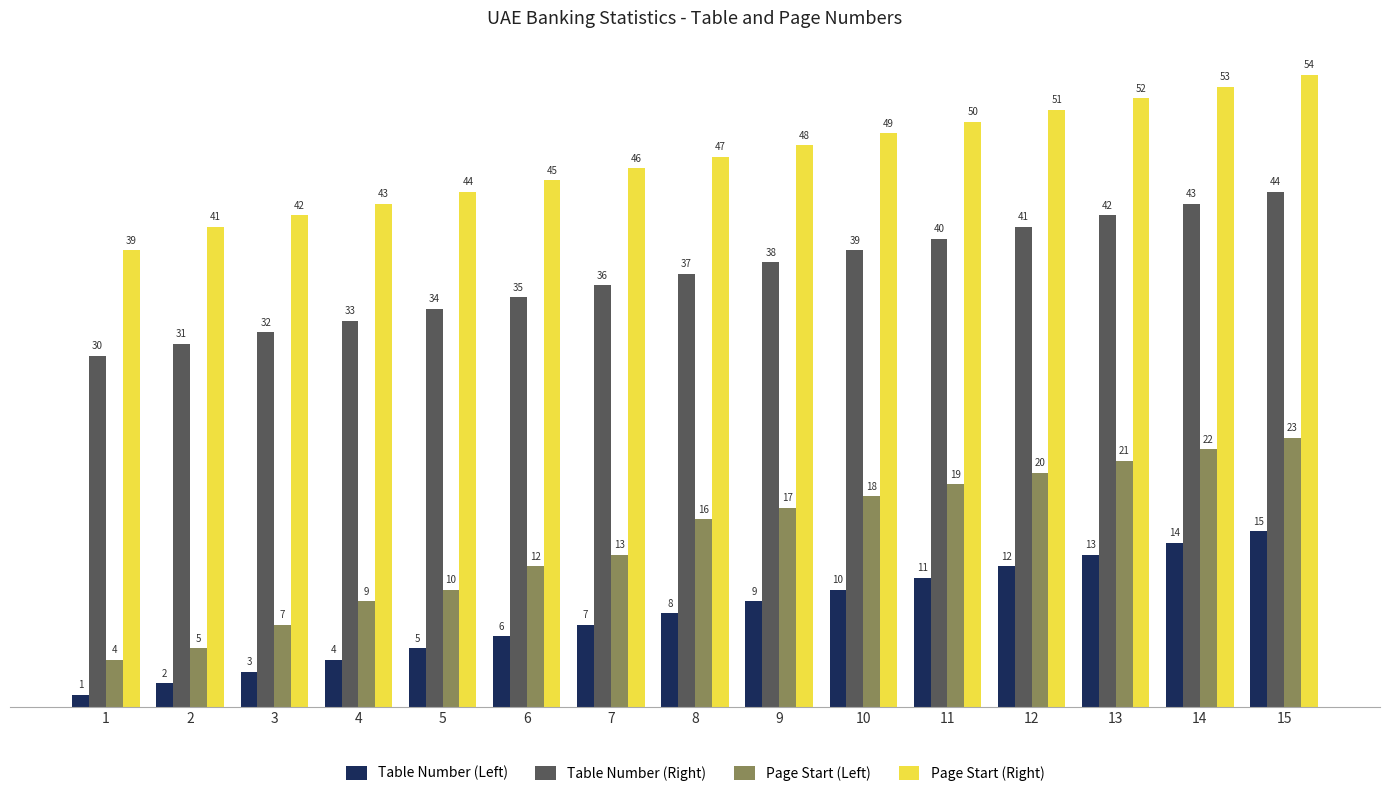

At how many categories does at least one series exceed 38?

15